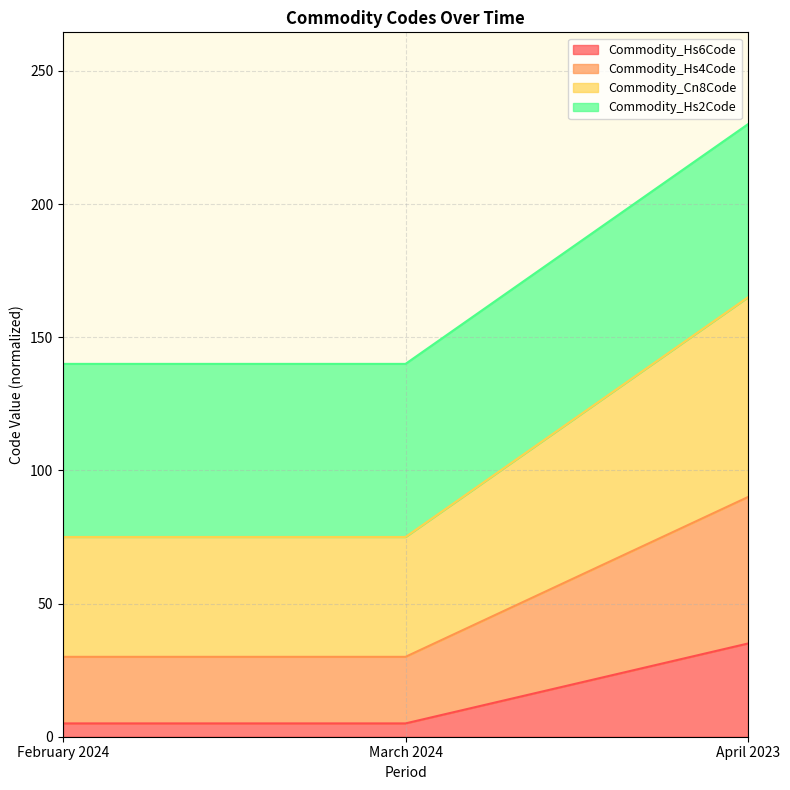

The value of Commodity_Hs6Code at April 2023 is 16.5. True or false?

False